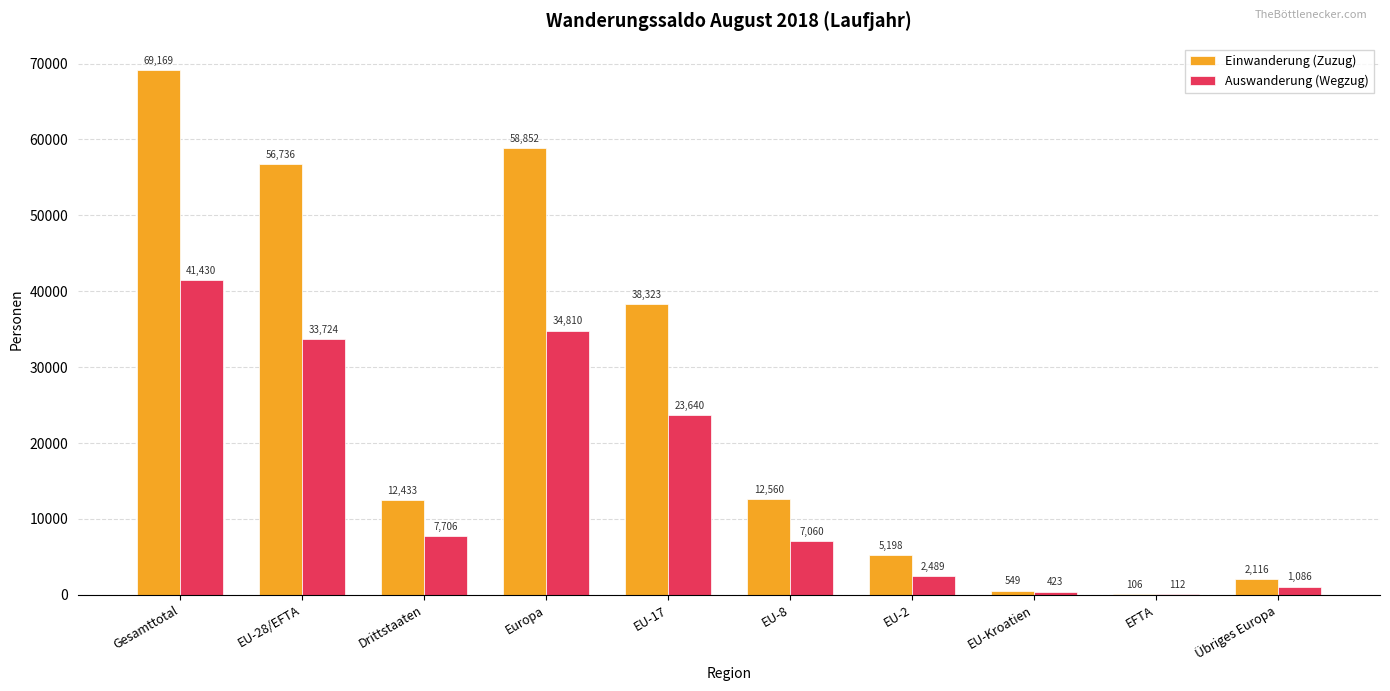

What is the sum of all Auswanderung (Wegzug) values?

152480